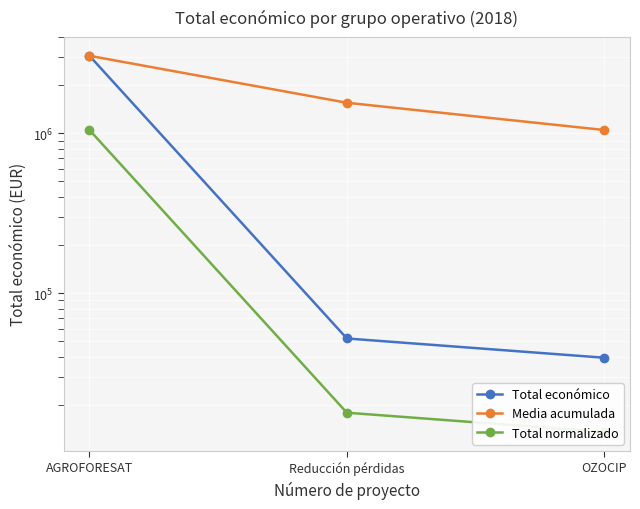

How many values in the Total económico series are below 52055?

1